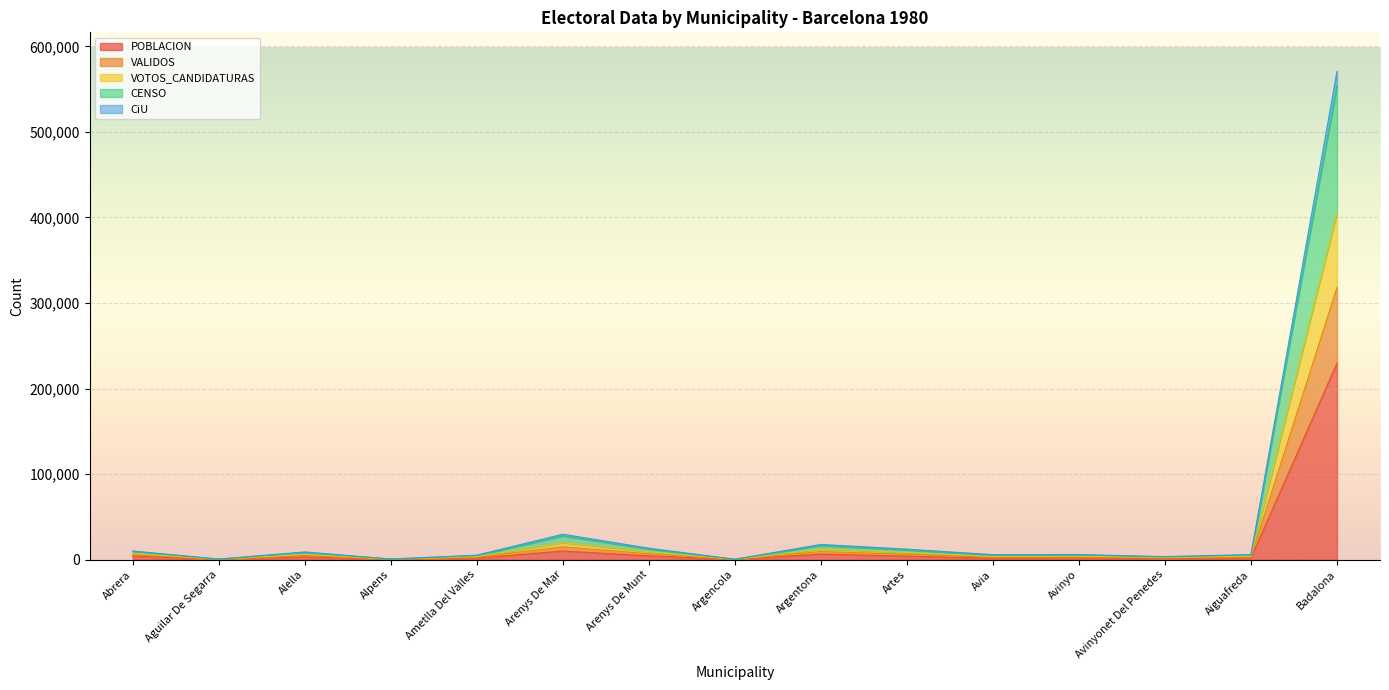

Reading left to right, extract all data points from this chart.

POBLACION: 4221	219	3381	255	1889	10087	4531	221	6554	4107	1827	1937	1206	2034	229780
VALIDOS: 10162	713	9060	791	5271	29769	13433	500	17831	12325	5882	6038	3547	5966	570673
VOTOS_CANDIDATURAS: 9751	629	8379	739	4830	27831	12522	486	16620	11373	5373	5502	3321	5532	554045
CENSO: 7449	437	6361	534	3613	19959	9282	334	12438	8438	3718	3985	2446	4105	405795
CiU: 5840	328	4874	396	2753	15035	6909	278	9501	6282	2775	2965	1829	3073	318112